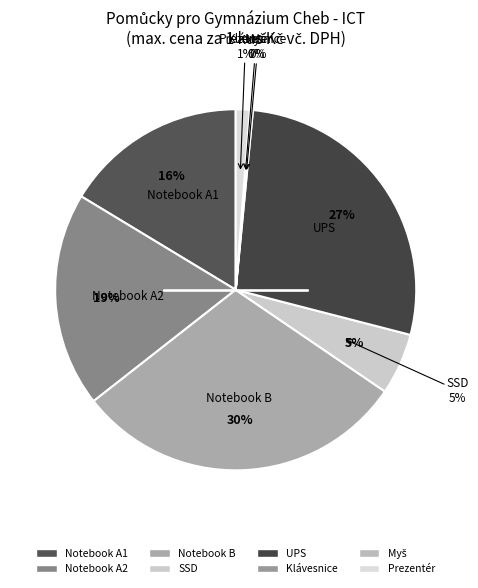

To the nearest percent, what is the difference between the SSD and UPS slice percentages?

22%